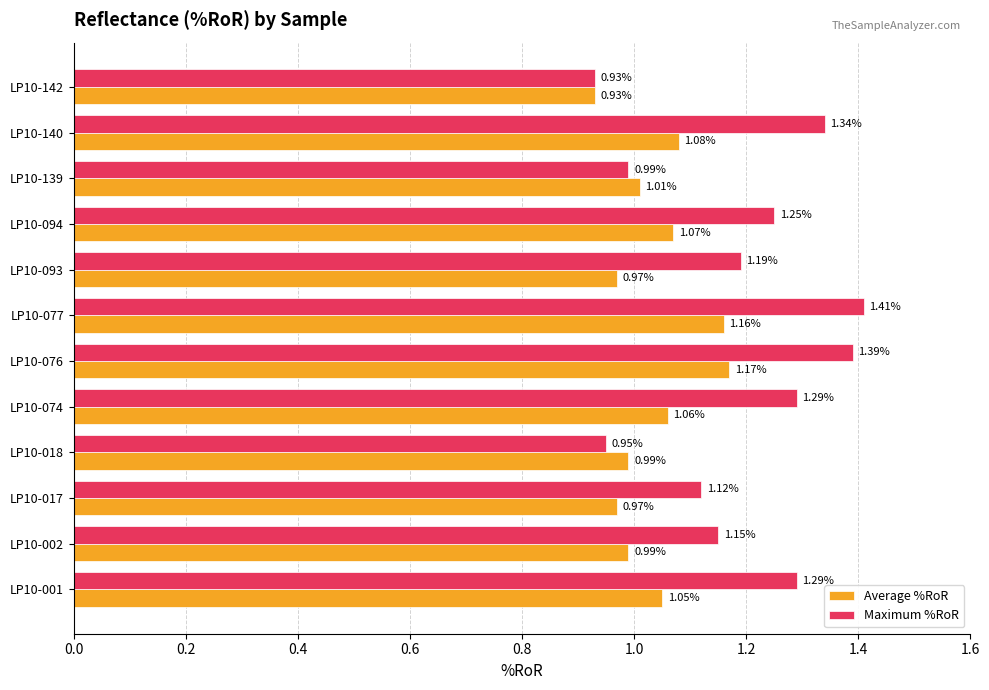

Which series has the widest spread of values?

Maximum %RoR